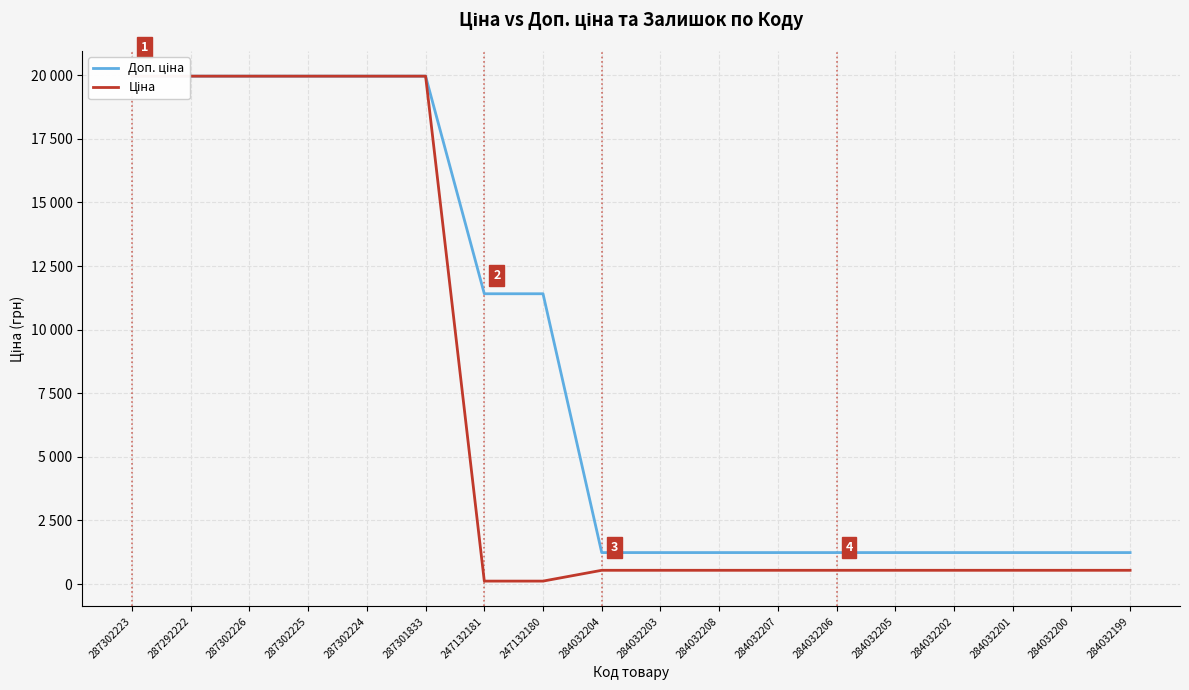

Is it true that Ціна equals 539.0 at 284032206?

True